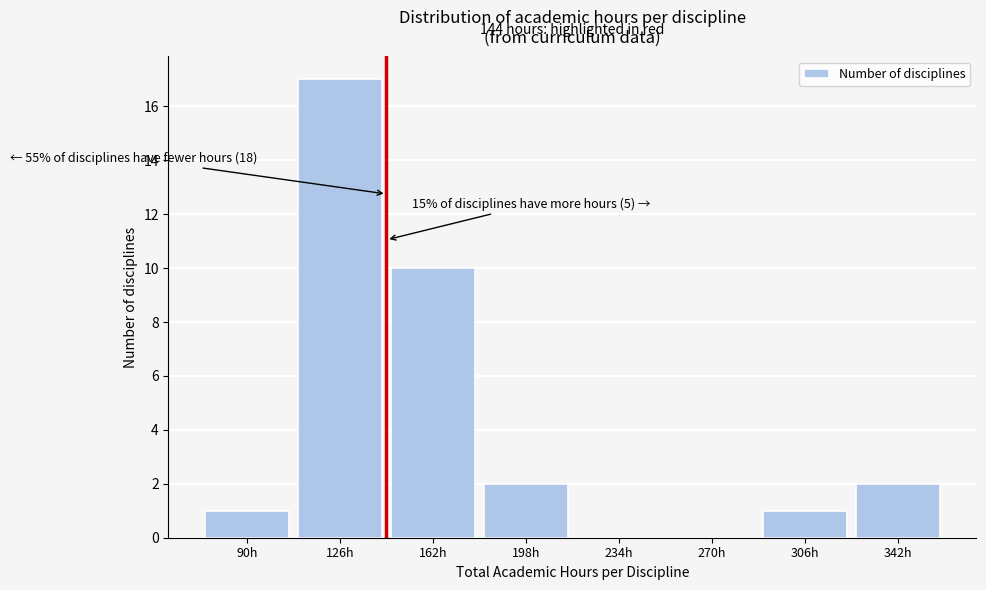

Over which range of the x-axis is the bar tallest?

108 to 144